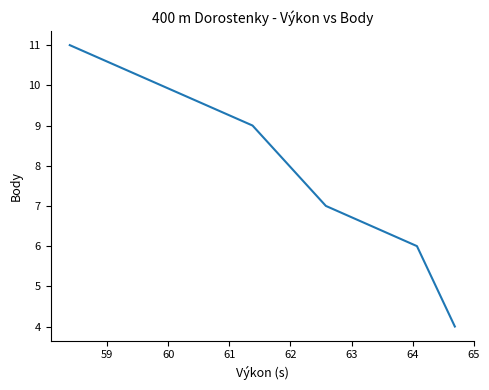

True or false: the data has more than 1 interior local peaks.

False